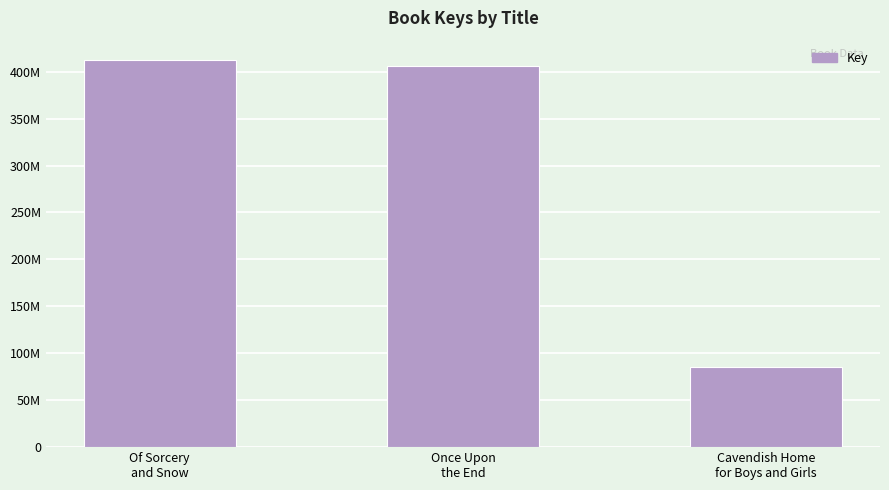

What is the label of the 3rd bar from the left?

Cavendish Home
for Boys and Girls